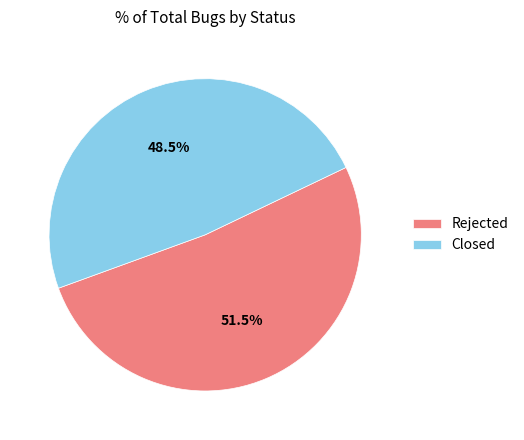

Count the number of slices in the pie.

2